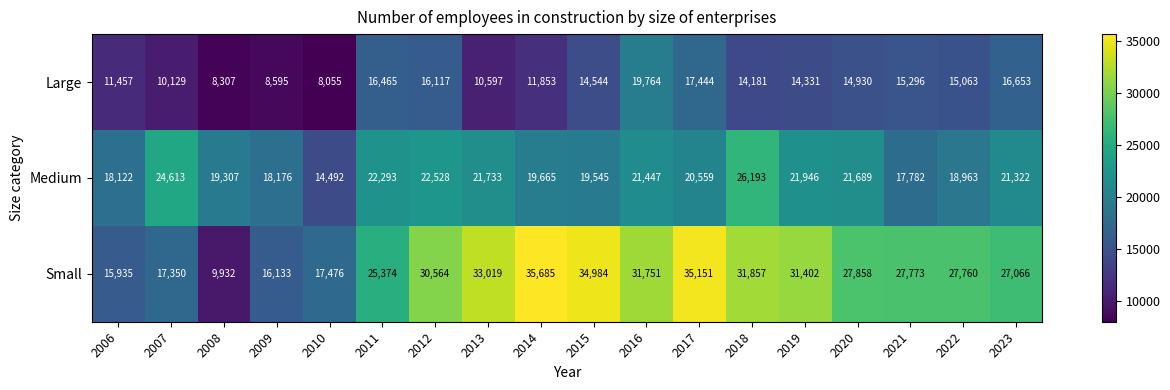

Which series changed the most between 2012 and 2017?

Small